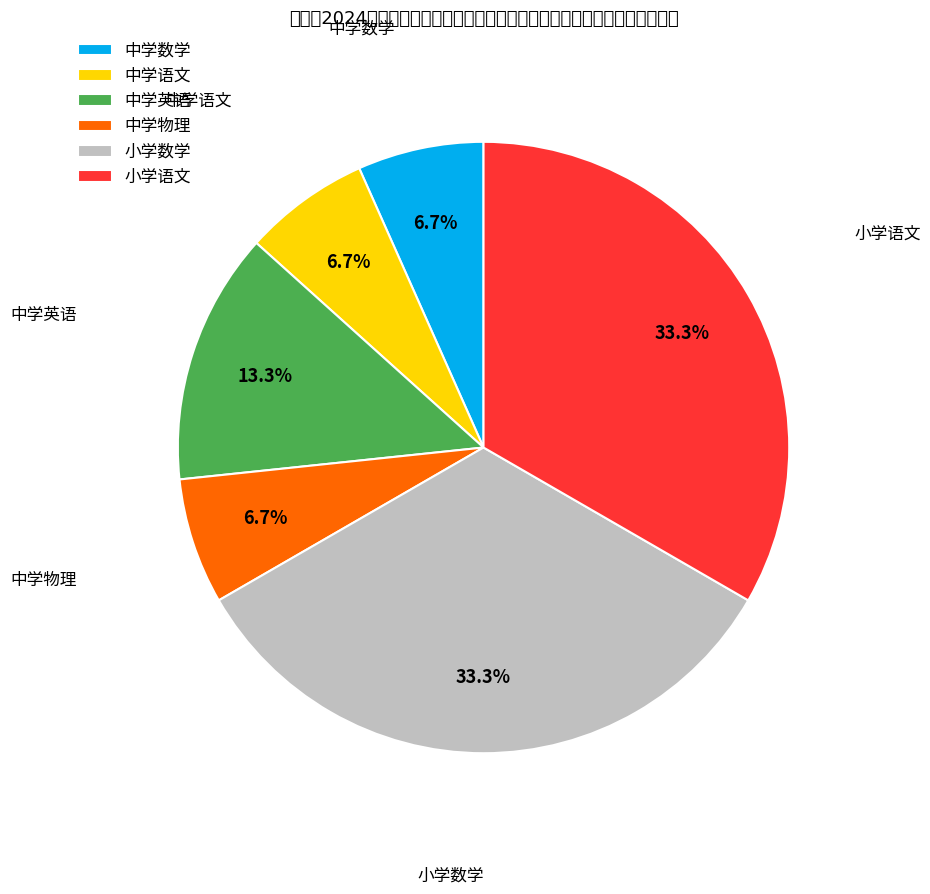

What is the ratio of the value at 中学物理 to the value at 中学语文?

1.0